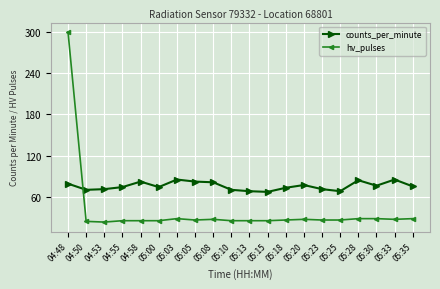

True or false: counts_per_minute has more than 2 points higher than both neighbors.

True